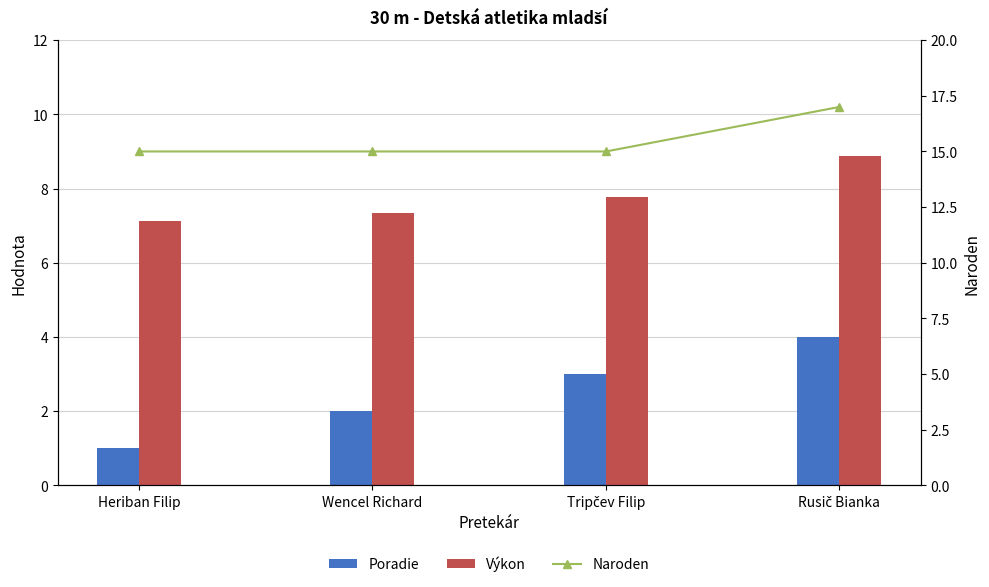

What is the maximum value shown in the chart?

17.0